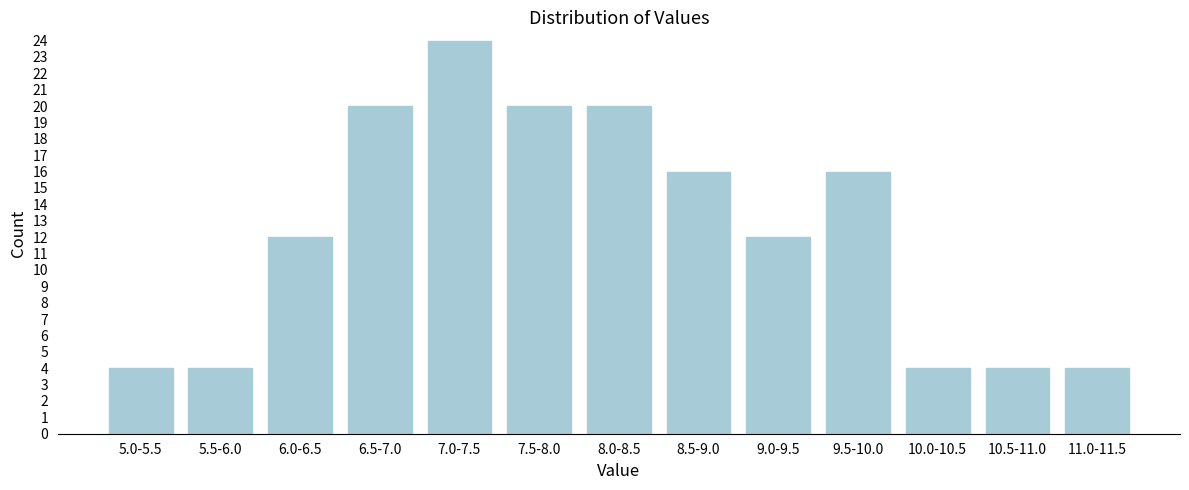

Reading left to right, extract all data points from this chart.

4	4	12	20	24	20	20	16	12	16	4	4	4